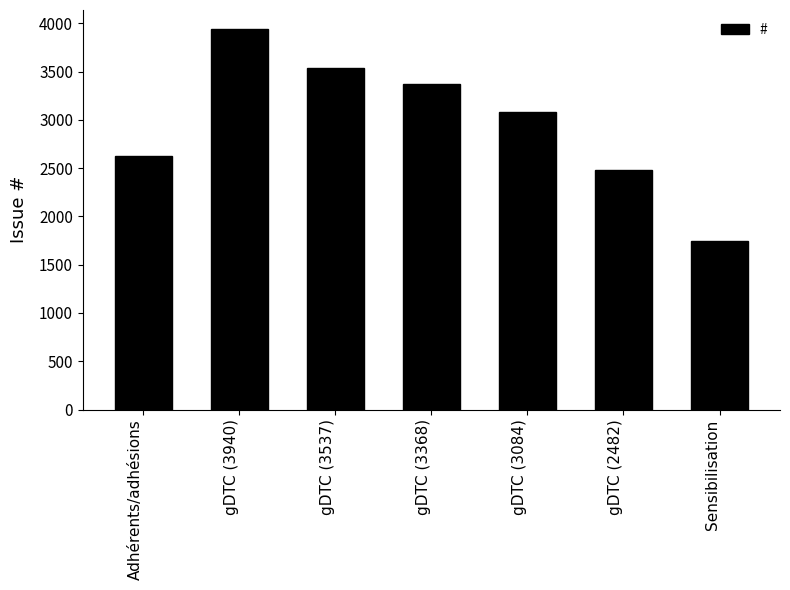

What is the sum of the values at gDTC (3368) and Sensibilisation?

5110